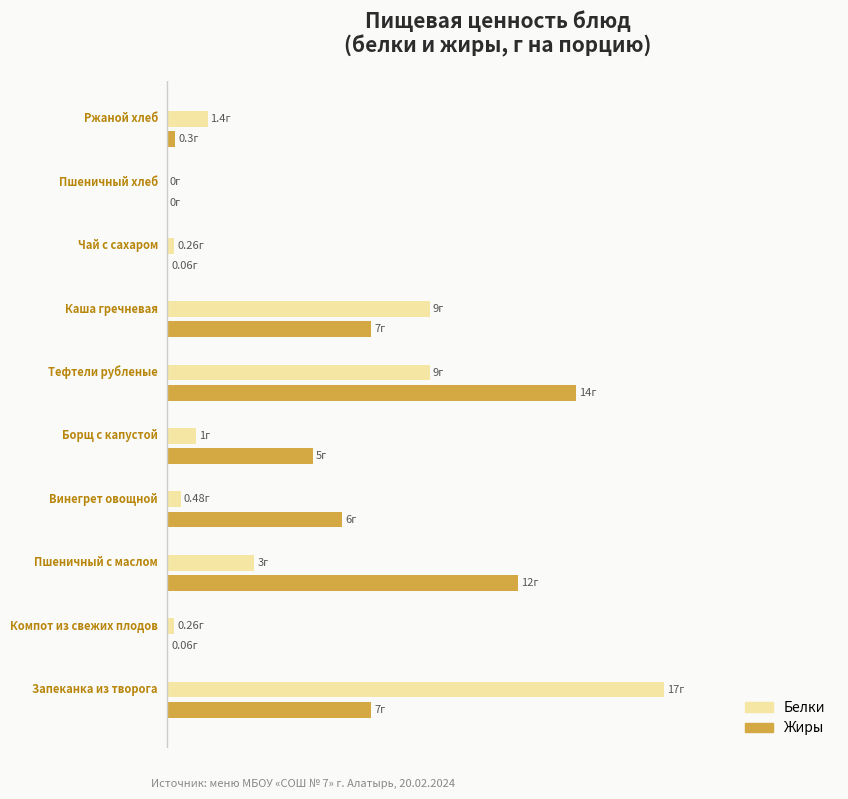

What are all the series names shown in the legend?

Белки, Жиры